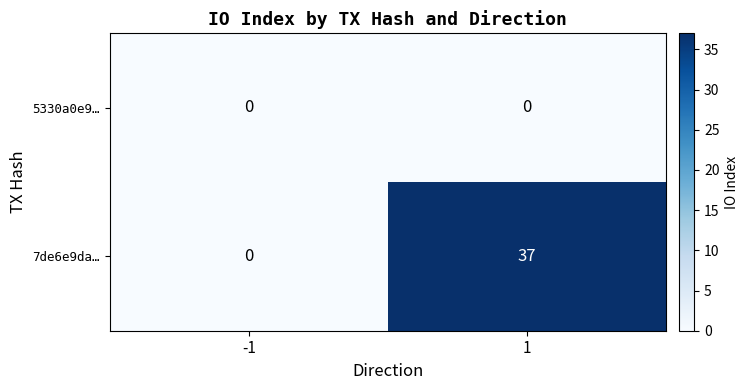

Which series has the largest range (max minus min)?

7de6e9da…